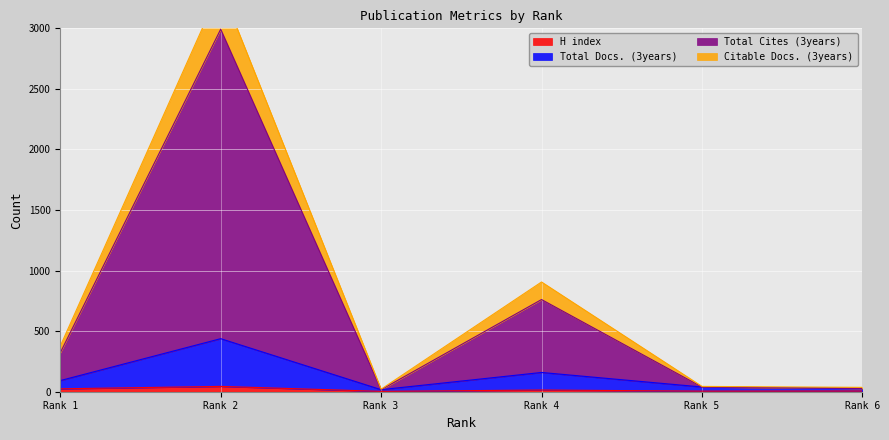

Which label corresponds to the largest value in the chart?

Rank 2